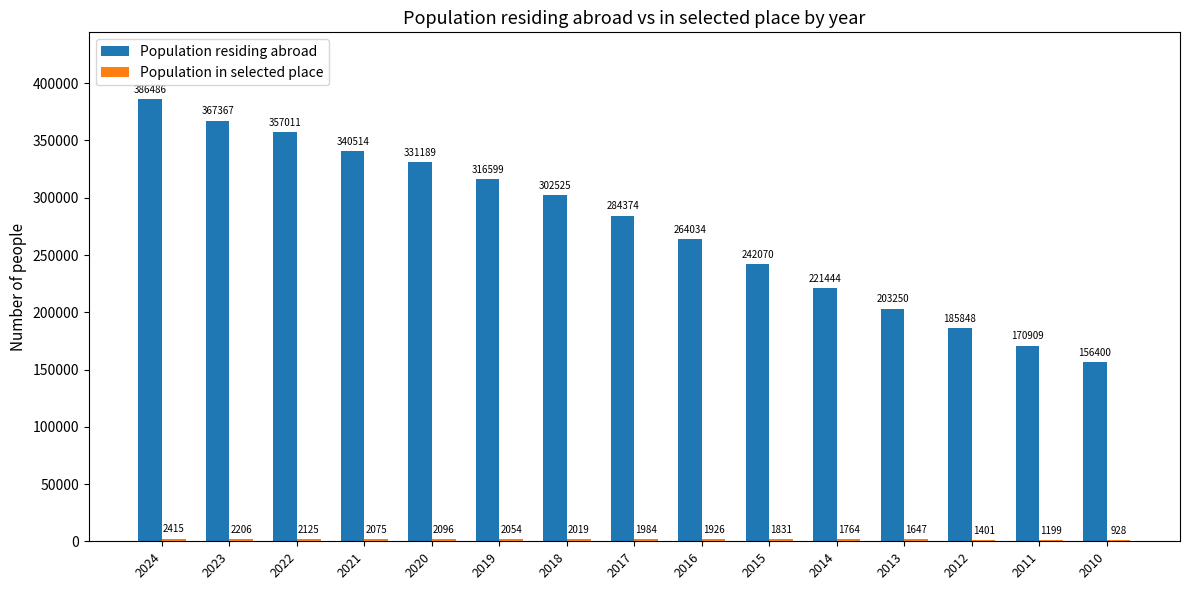

At which category is the sum across all series the highest?

2024